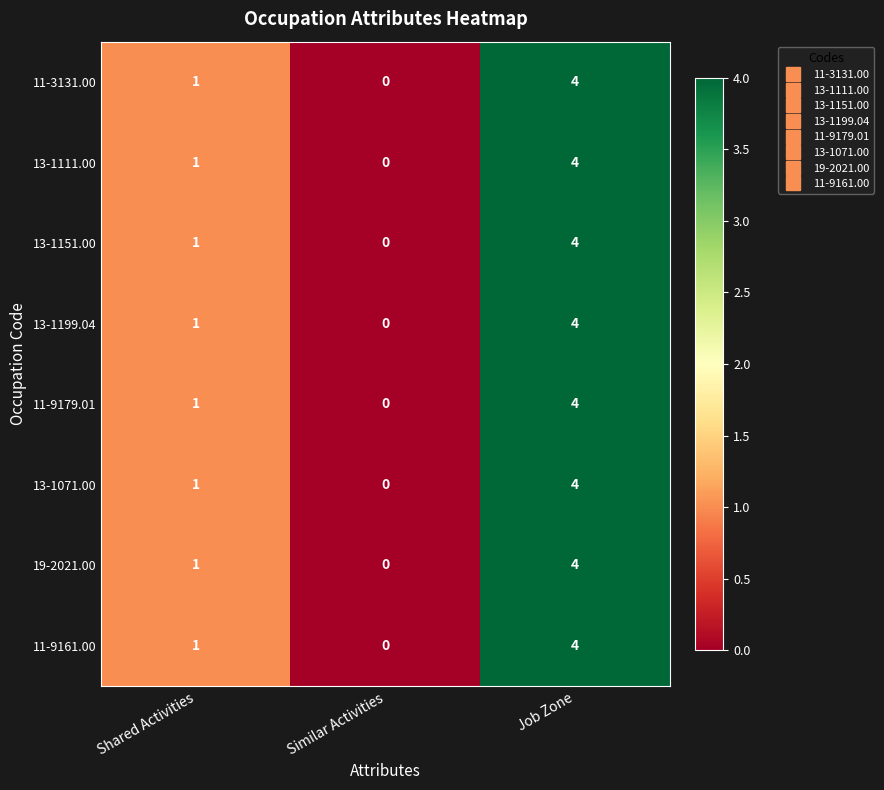

How many 13-1199.04 values are between 0 and 4?

3